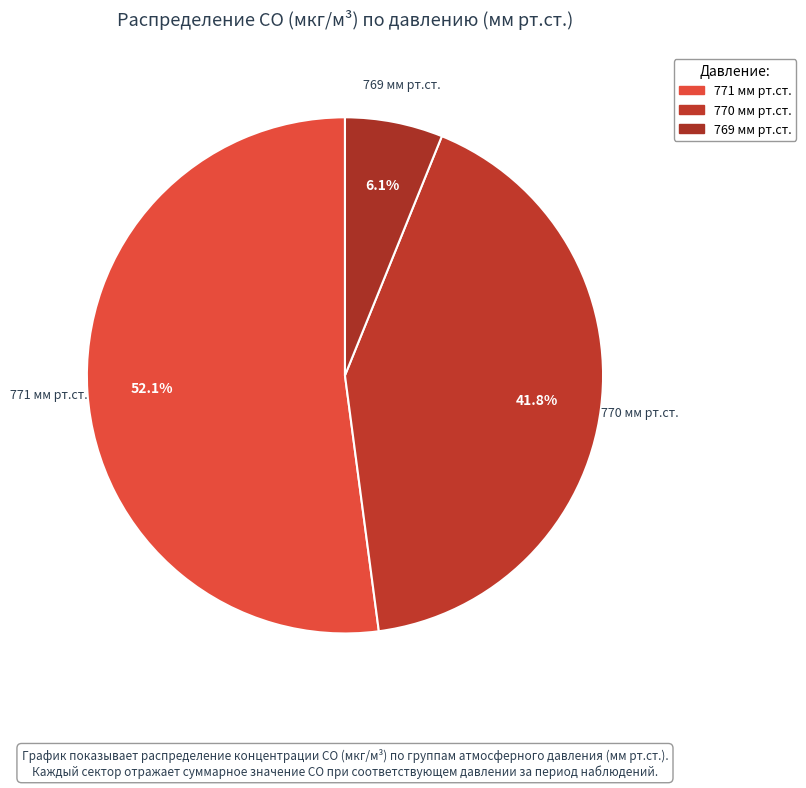

Count the number of slices in the pie.

3